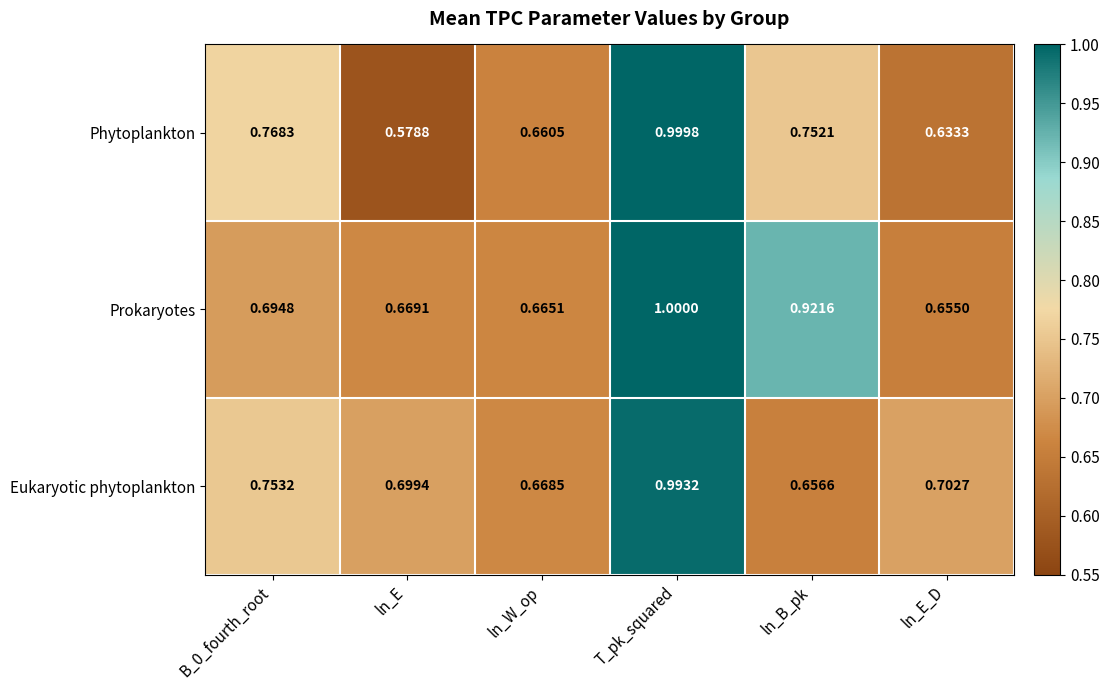

At which label is Prokaryotes closest to 0?

ln_E_D